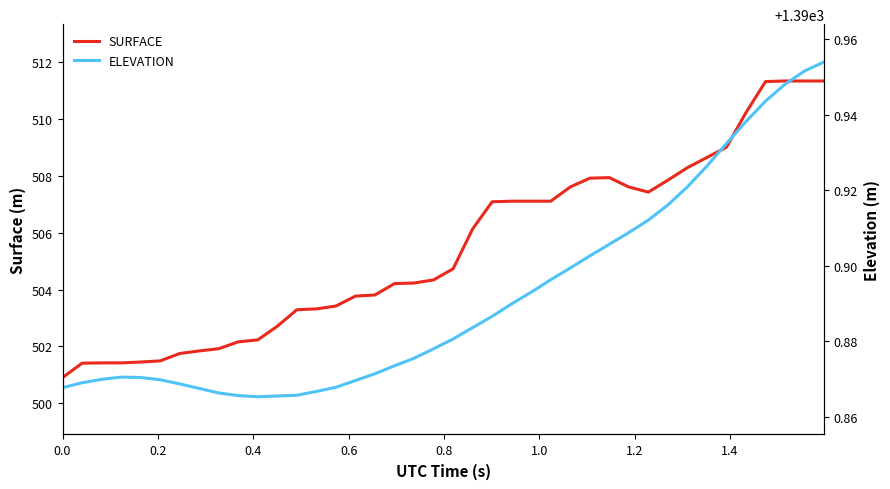

How many lines are shown in the chart?

2